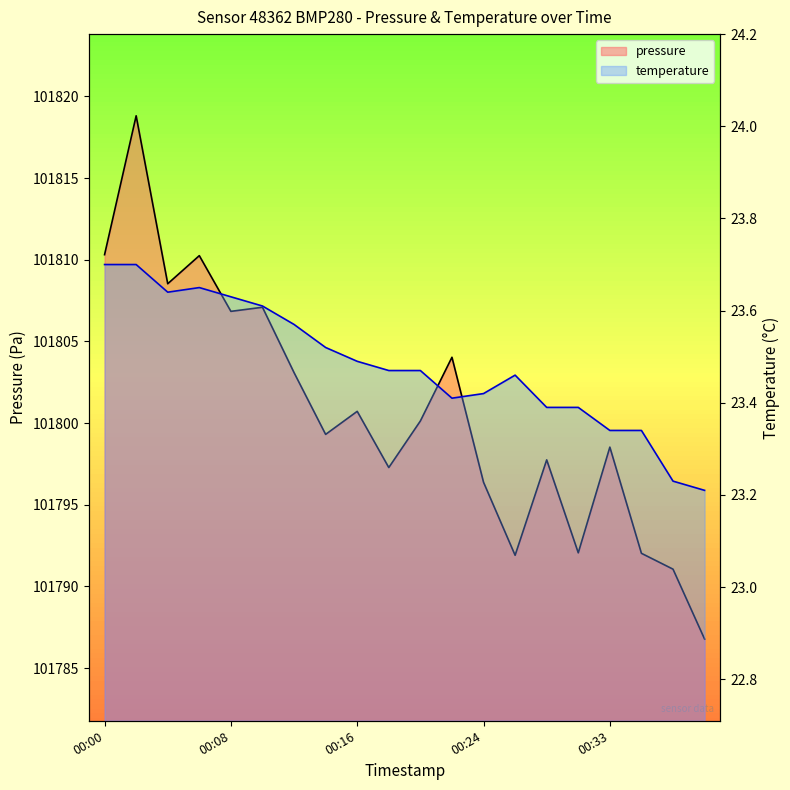

Is it true that temperature equals 32.4 at 00:18?

False